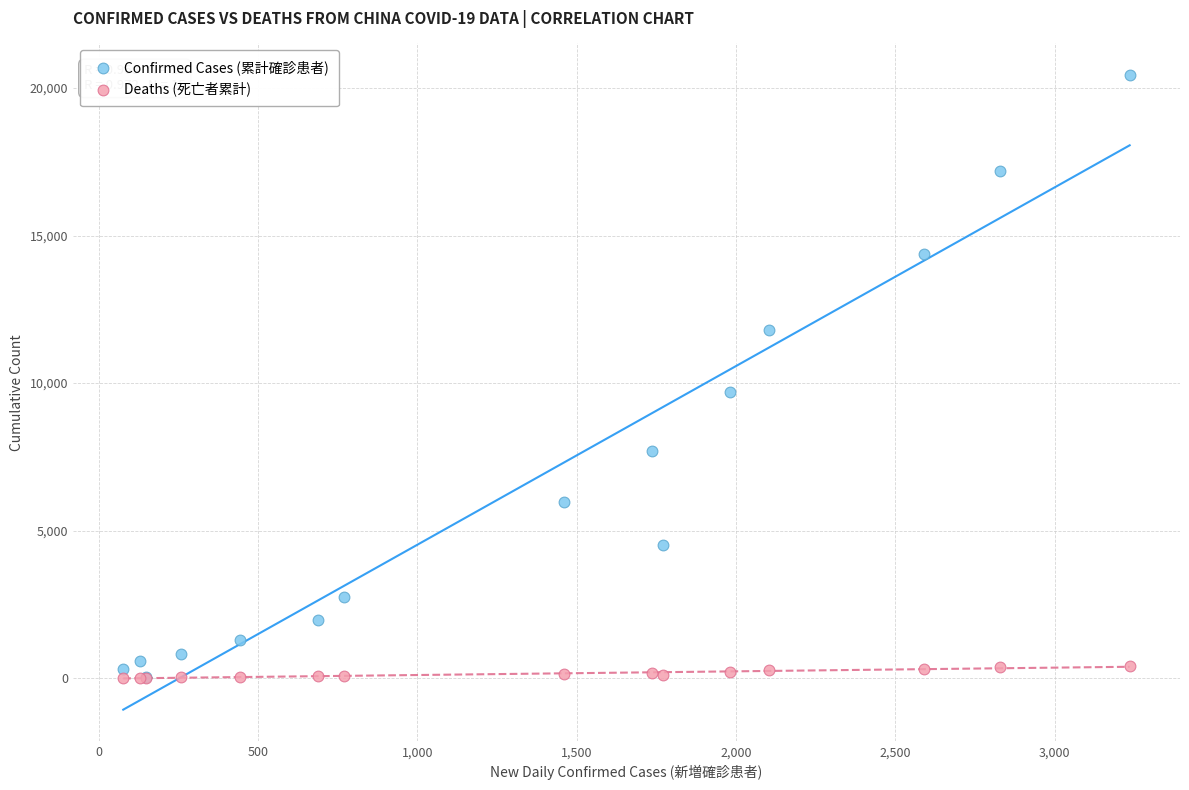

Across all series, what Y value is closest to 10219?

9692